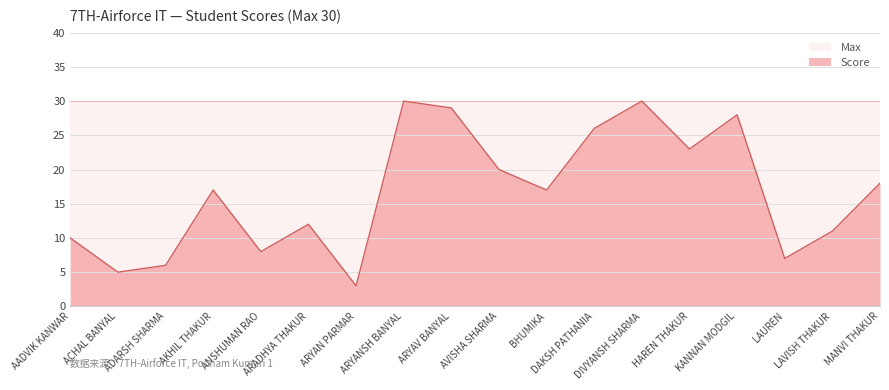

Reading left to right, extract all data points from this chart.

AADVIK KANWAR=10	ACHAL BANYAL=5	ADARSH SHARMA=6	AKHIL THAKUR=17	ANSHUMAN RAO=8	ARADHYA THAKUR=12	ARYAN PARMAR=3	ARYANSH BANYAL=30	ARYAV BANYAL=29	AVISHA SHARMA=20	BHUMIKA=17	DAKSH PATHANIA=26	DIVYANSH SHARMA=30	HAREN THAKUR=23	KANNAN MODGIL=28	LAUREN=7	LAVISH THAKUR=11	MANVI THAKUR=18